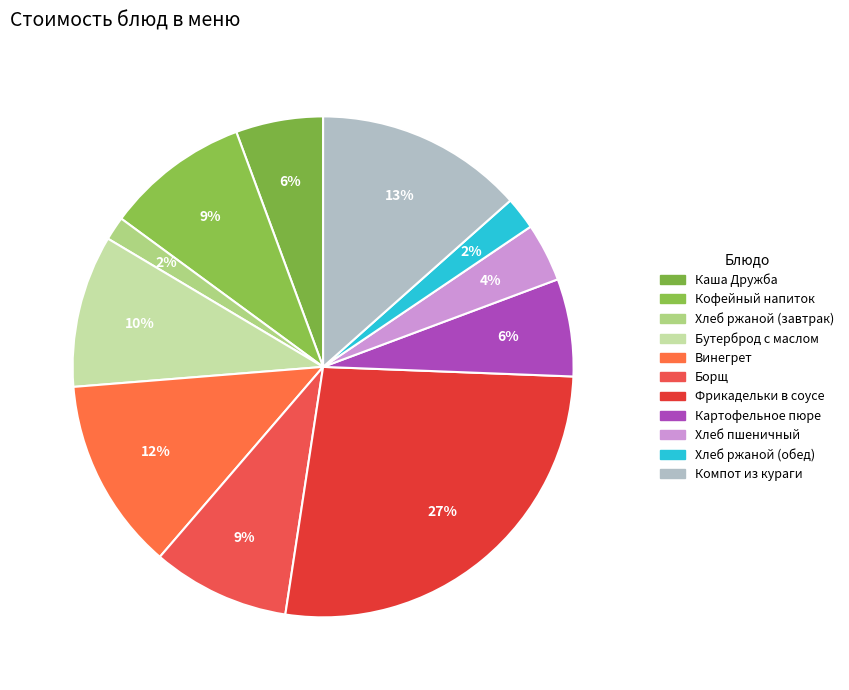

Count the number of slices in the pie.

11